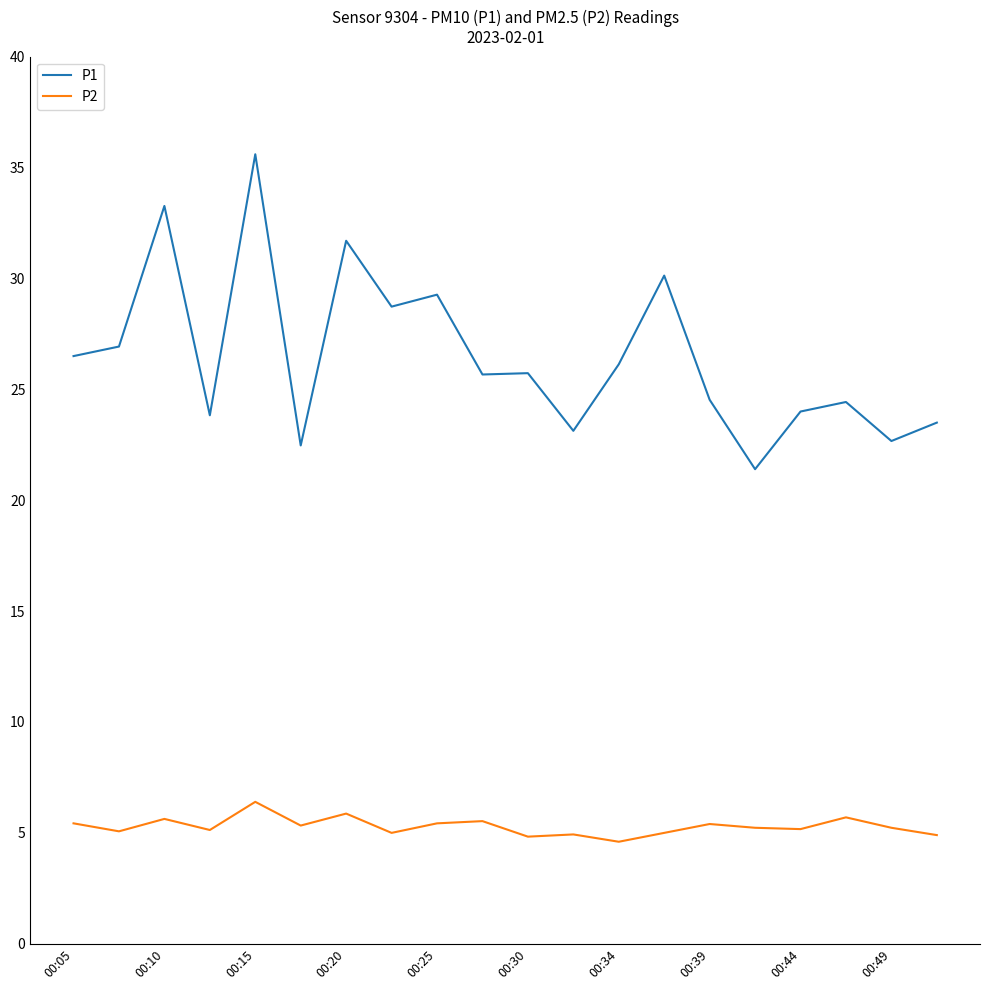

Which series has the widest spread of values?

P1